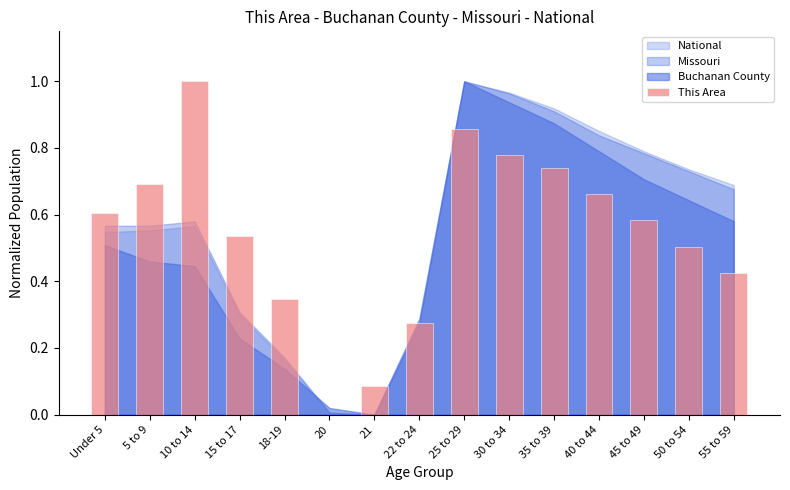

What is the greatest value displayed?

1.0